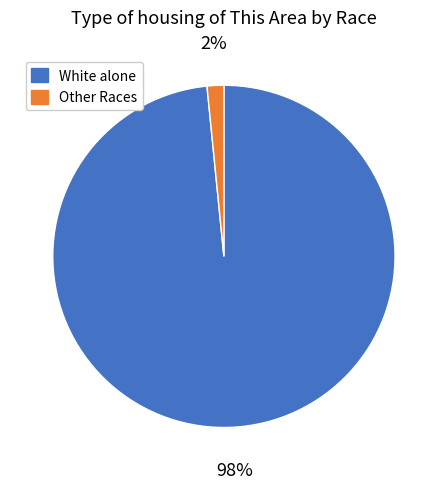

Is there any slice that represents more than half of the pie?

Yes